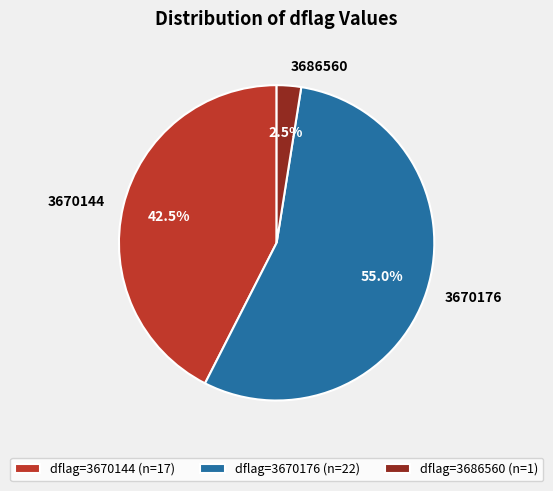

What portion of the pie excludes 3670176?

45.0%